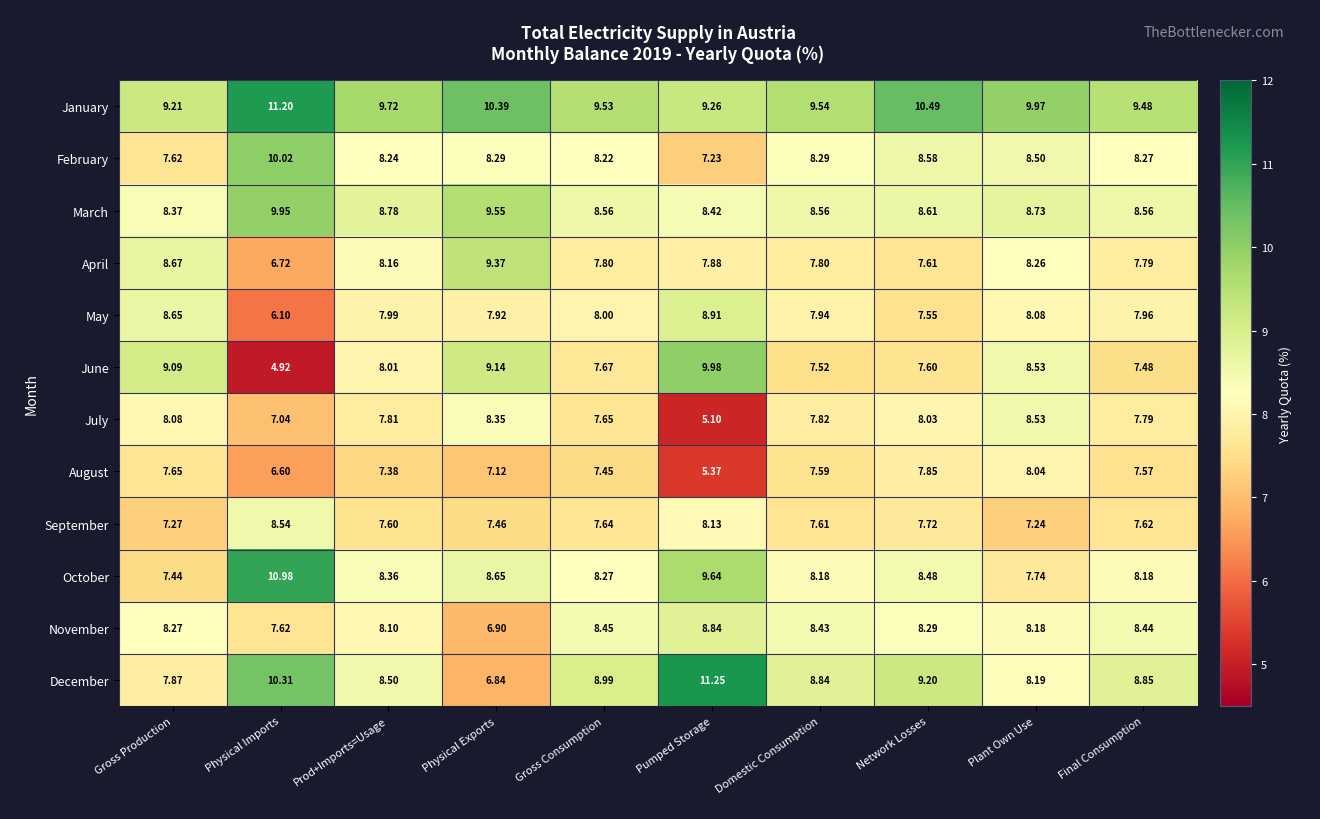

Which label corresponds to the smallest value in the chart?

Physical Imports